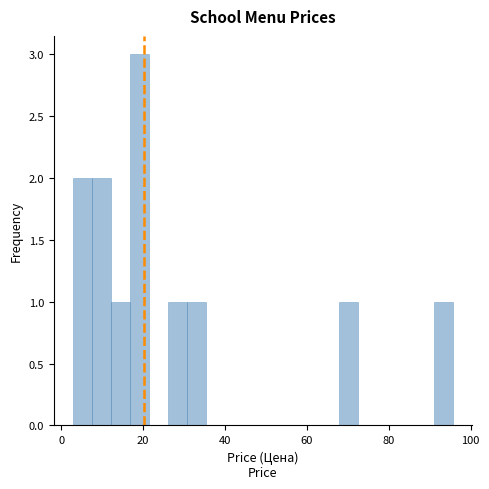

Read against the x-axis, roughly where is the centre of the tallest bar?

20